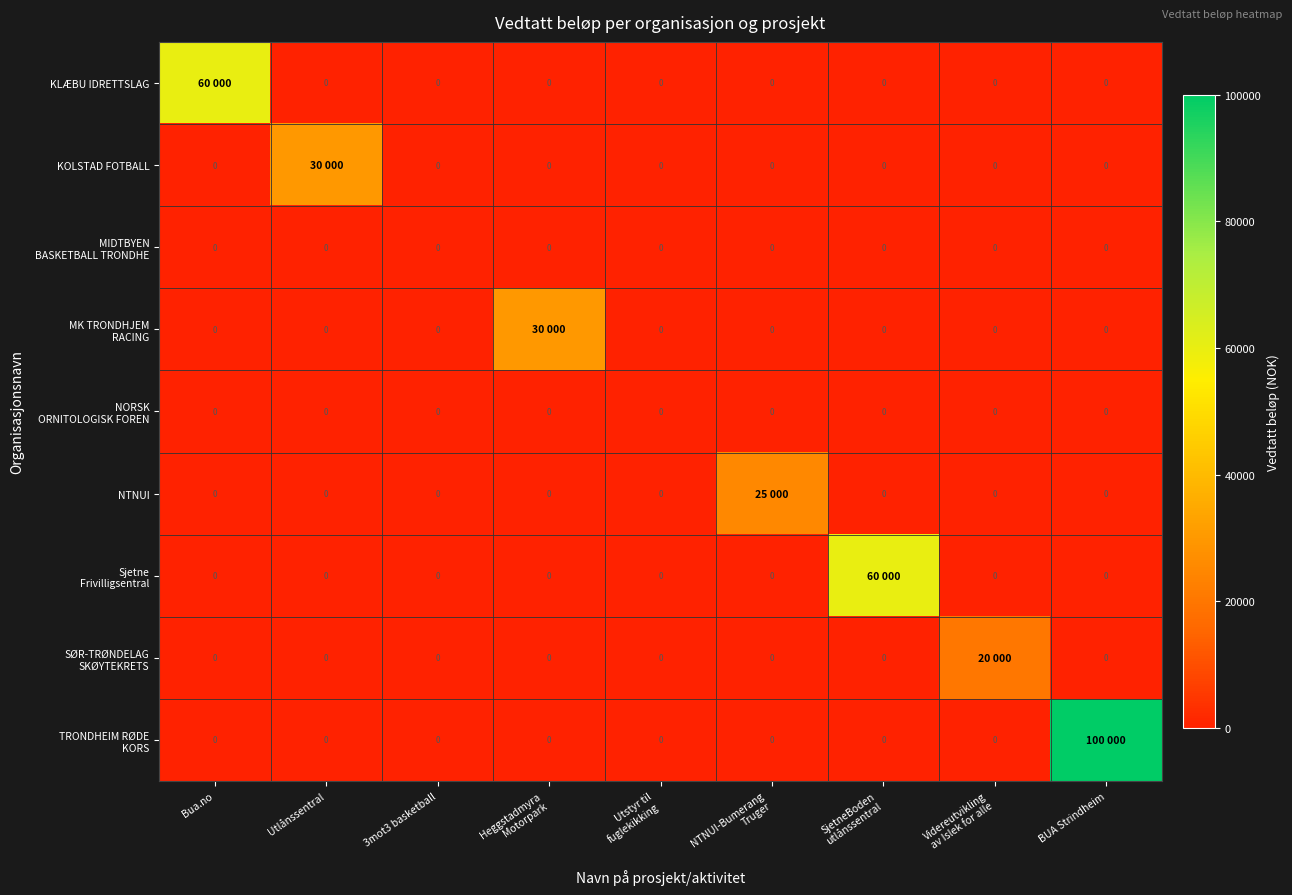

What is the difference between the Sjetne Frivilligsentral values at Heggstadmyra Motorpark and SjetneBoden utlånssentral?

60000